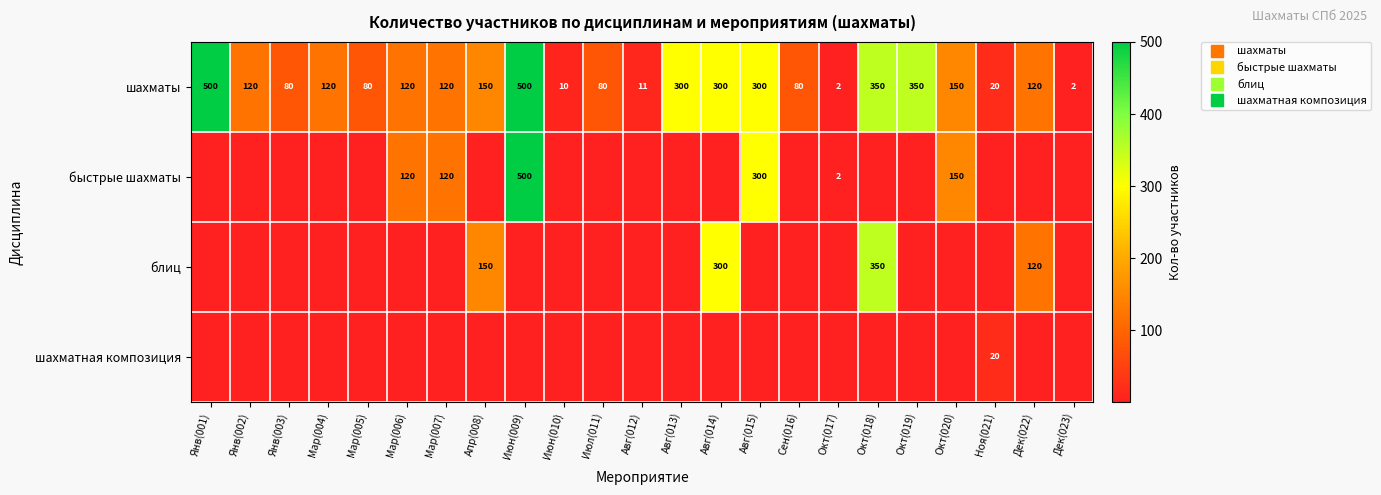

What is the difference between the maximum and minimum values in the блиц series?

349